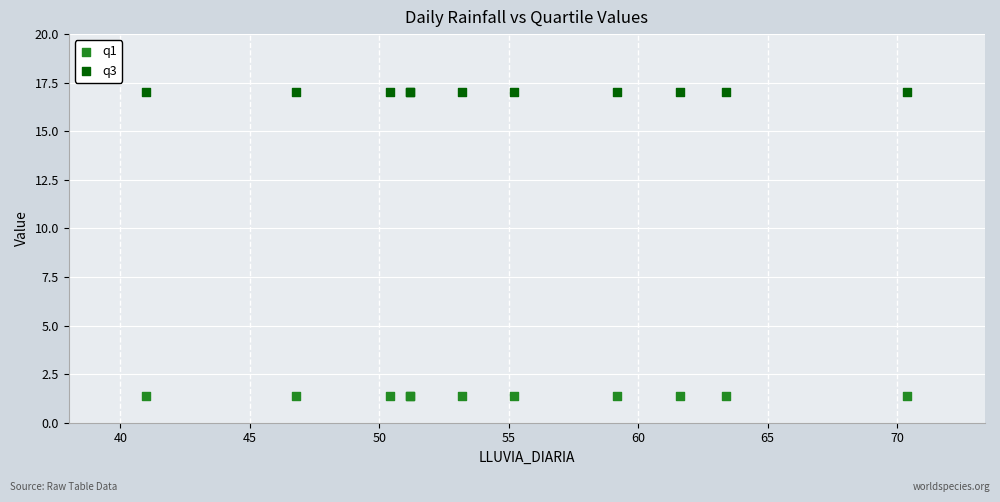

Which series contains the lowest Y value?

q1